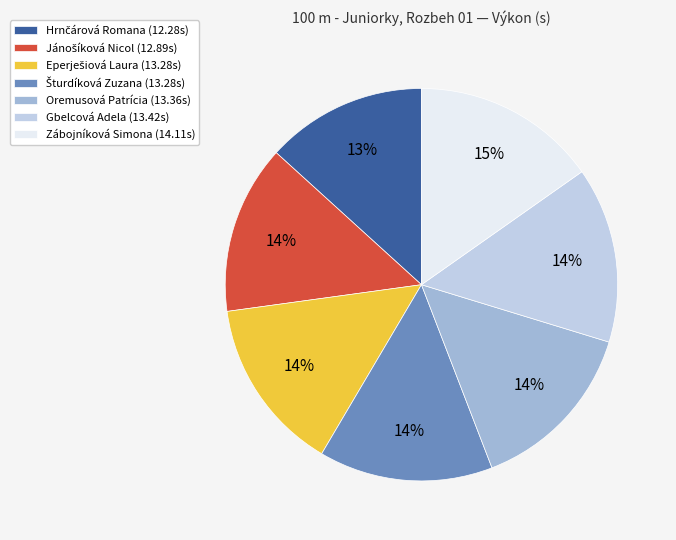

Is it true that Gbelcová Adela (13.42s) is 6% of the pie?

False